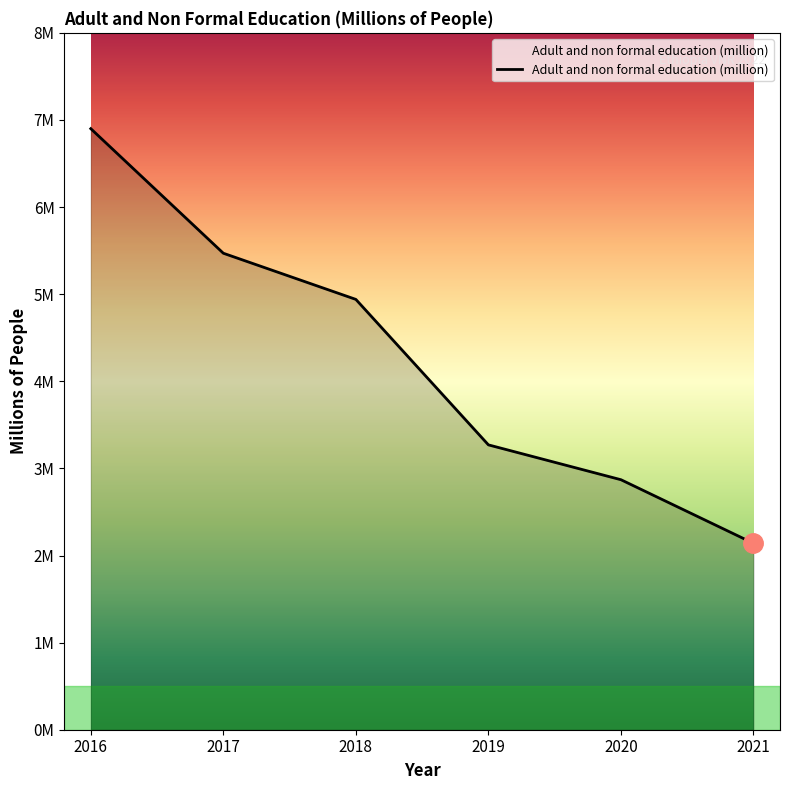

Does the chart have visible grid lines?

No